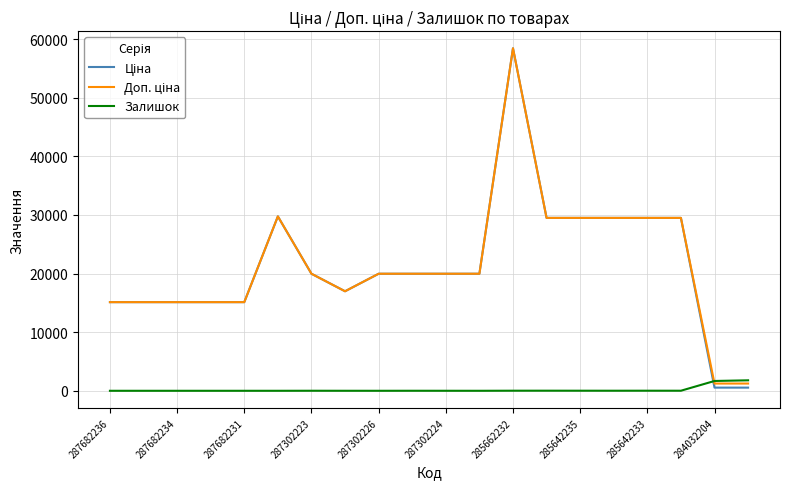

What is the maximum value shown in the chart?

58426.5